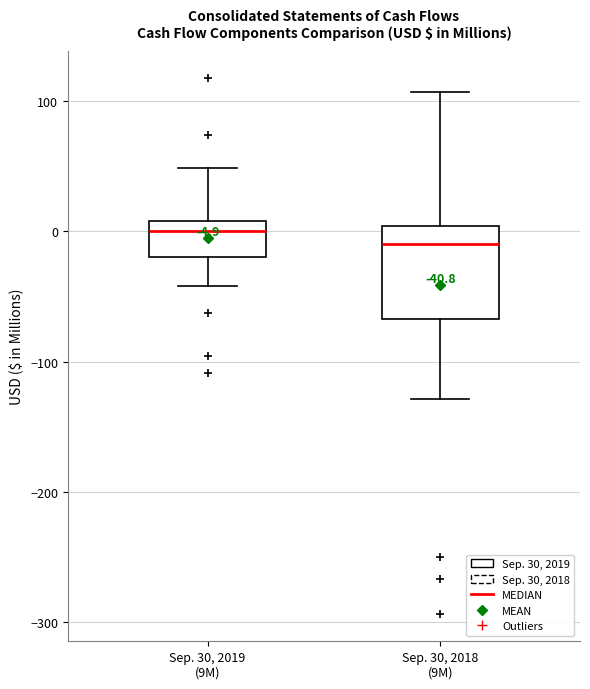

Comparing the boxes themselves (not the whiskers), which one is the tallest?

Sep. 30, 2018 (9M)